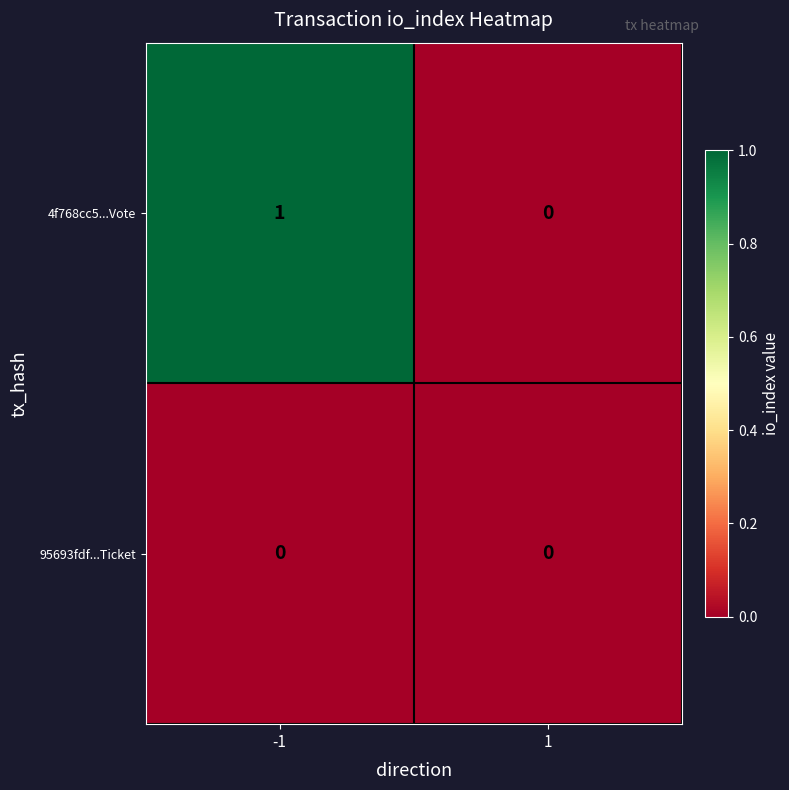

Reading left to right, extract all data points from this chart.

4f768cc5...Vote: -1=1	1=0
95693fdf...Ticket: -1=0	1=0